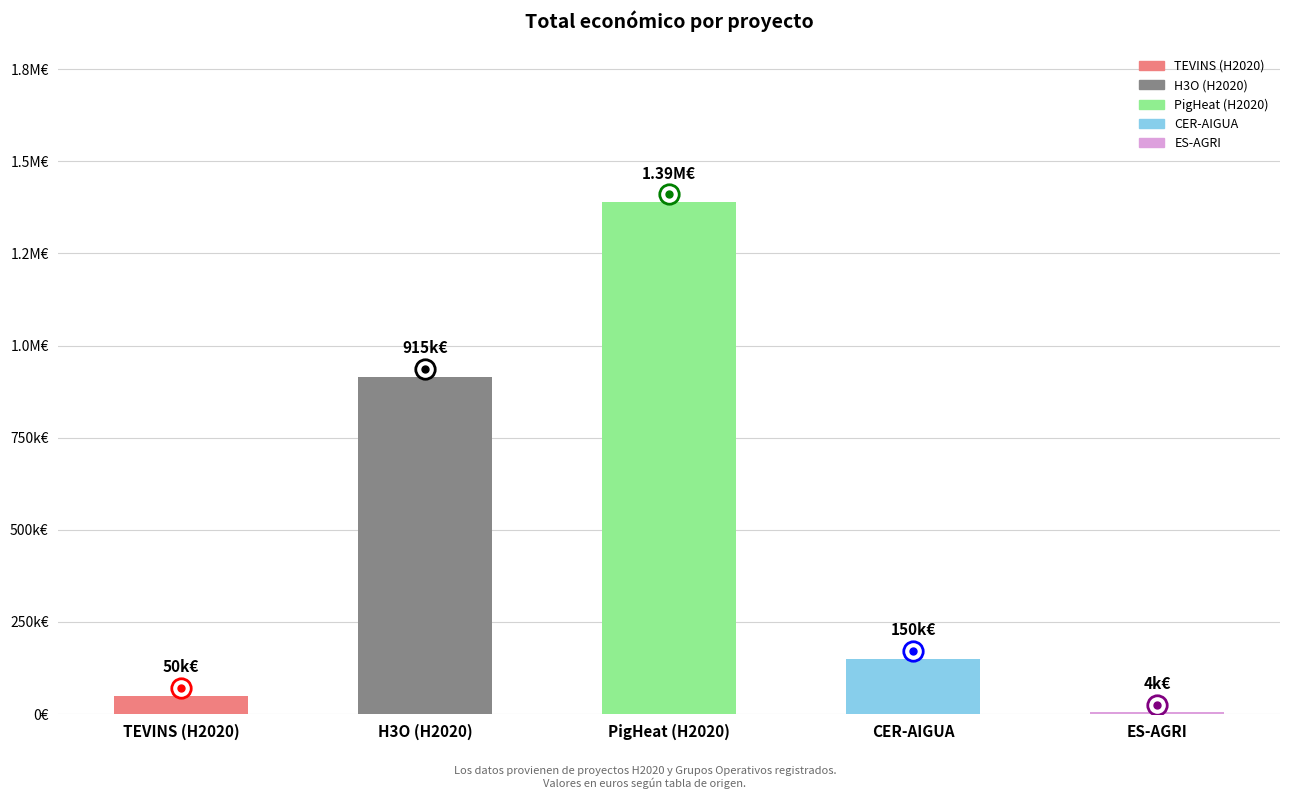

At which category does the chart reach its peak across all series?

PigHeat (H2020)